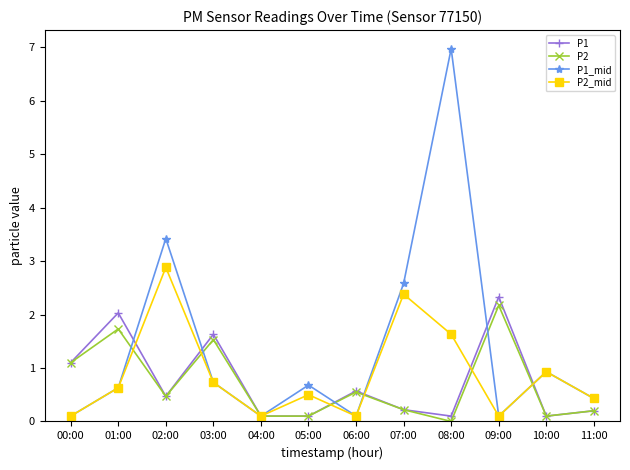

Is it true that P1_mid equals 0.2 at 11:00?

False